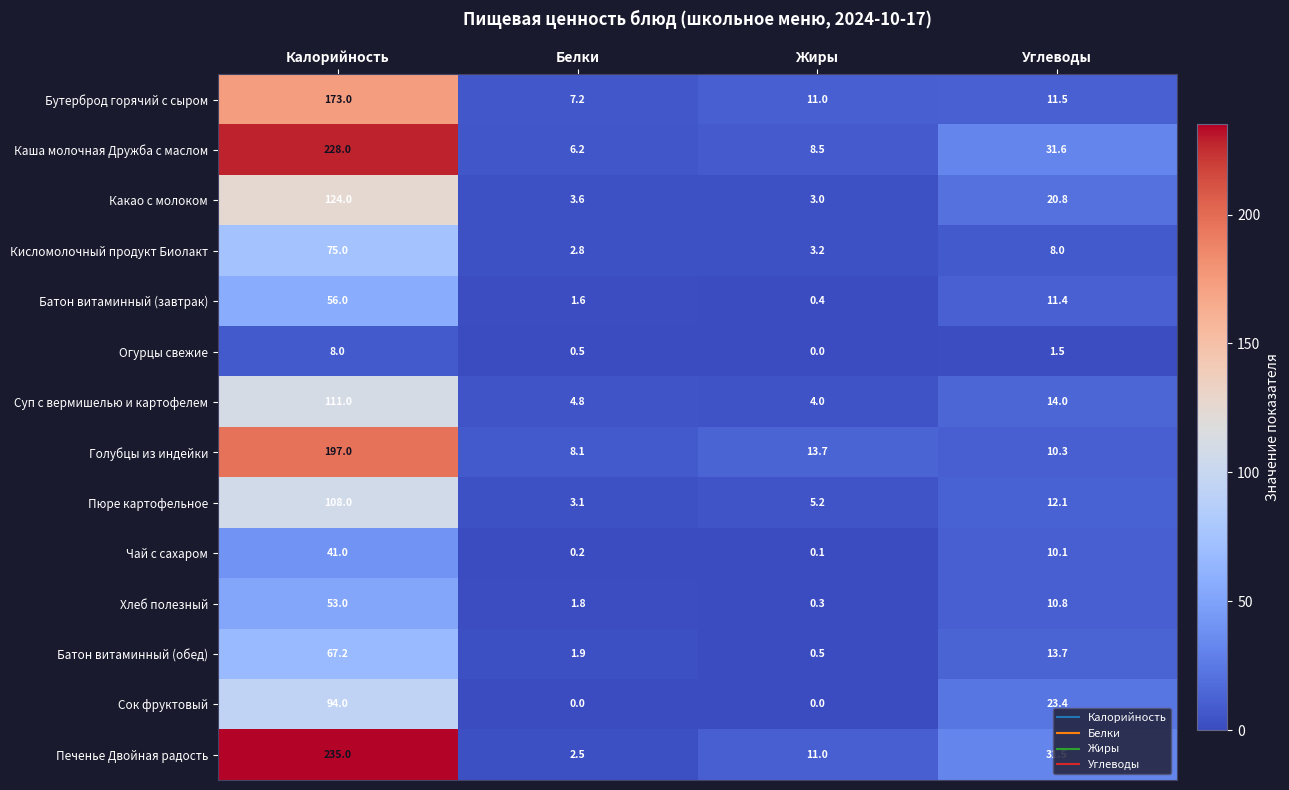

Is it true that Бутерброд горячий с сыром equals 173.0 at Калорийность?

True